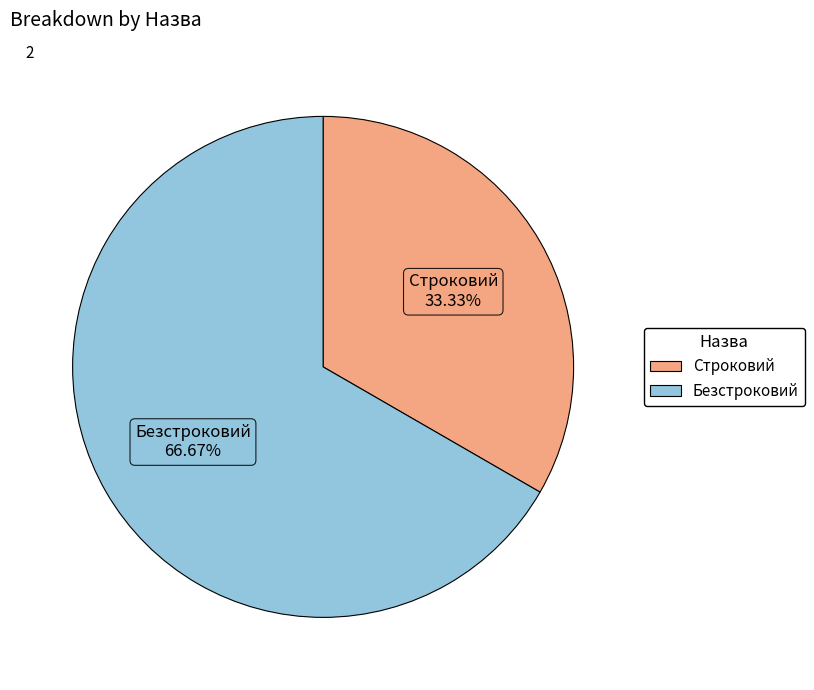

What is the ratio of the value at Строковий to the value at Безстроковий?

0.5